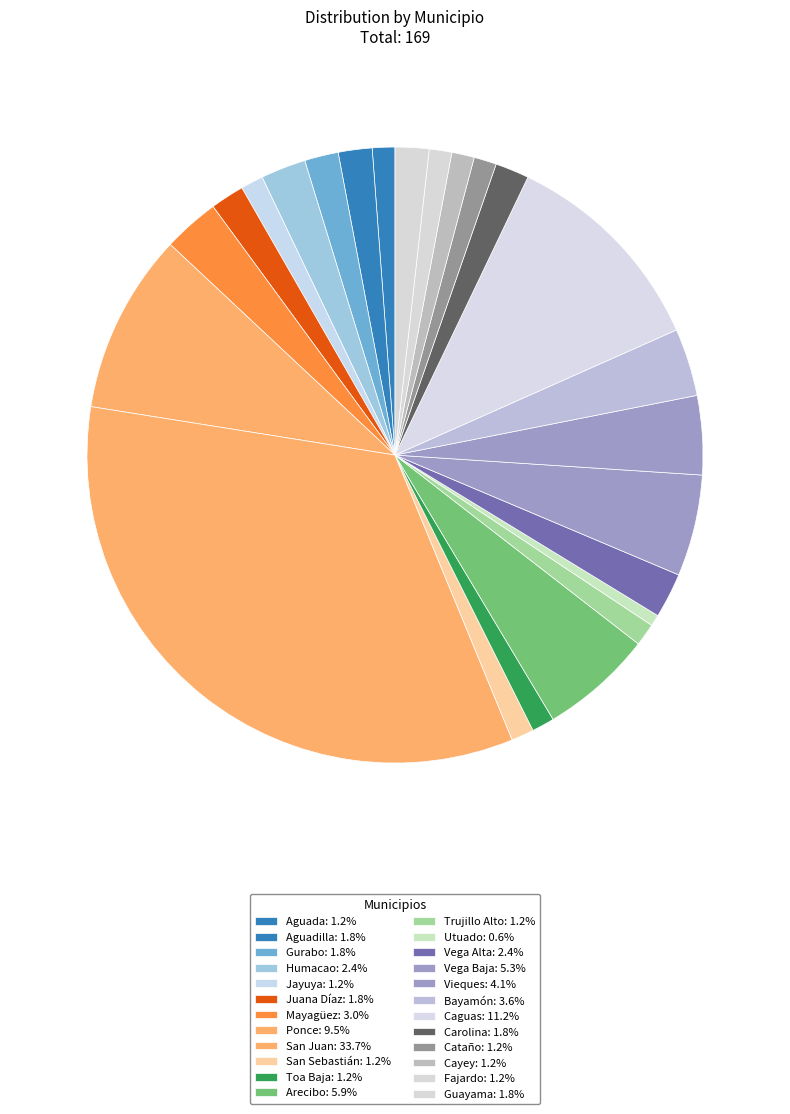

How many segments does this pie chart have?

24